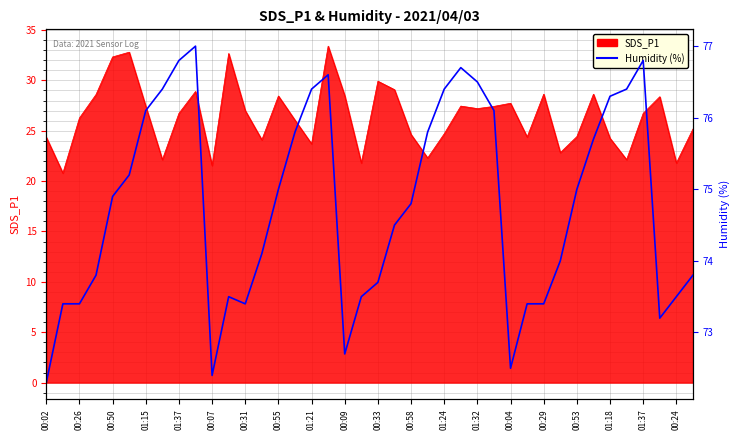

Which label corresponds to the largest value in the chart?

00:09